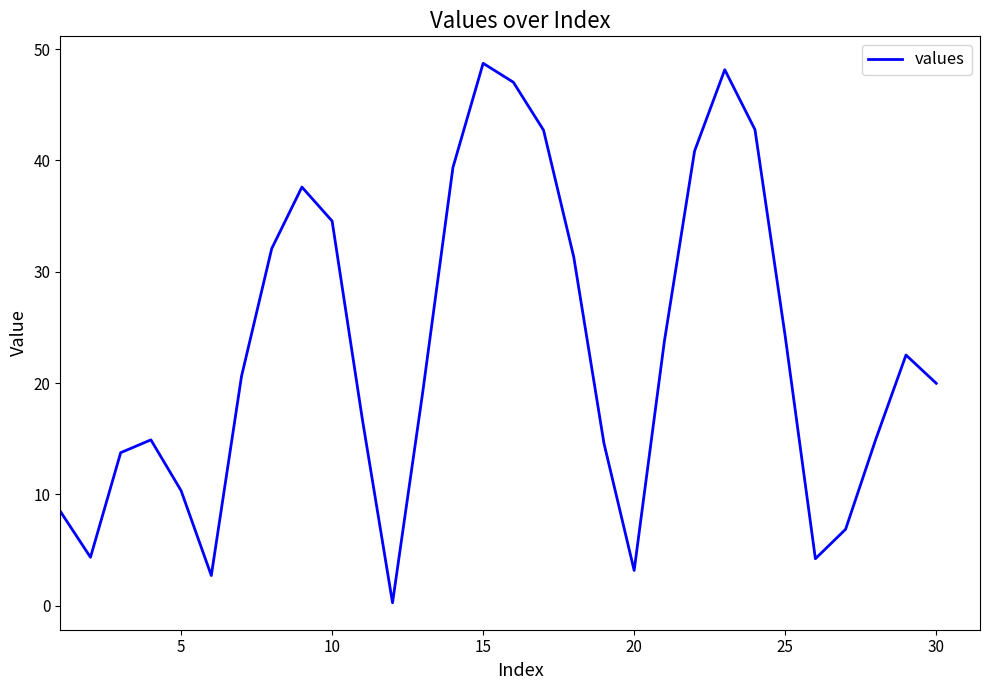

What is the difference between the maximum and minimum values?

48.4